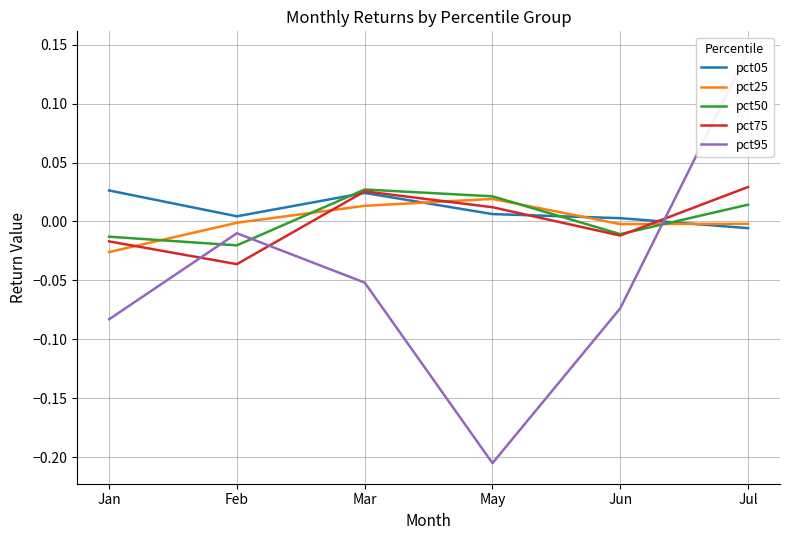

Is it true that pct25 equals -0.0 at Feb?

False